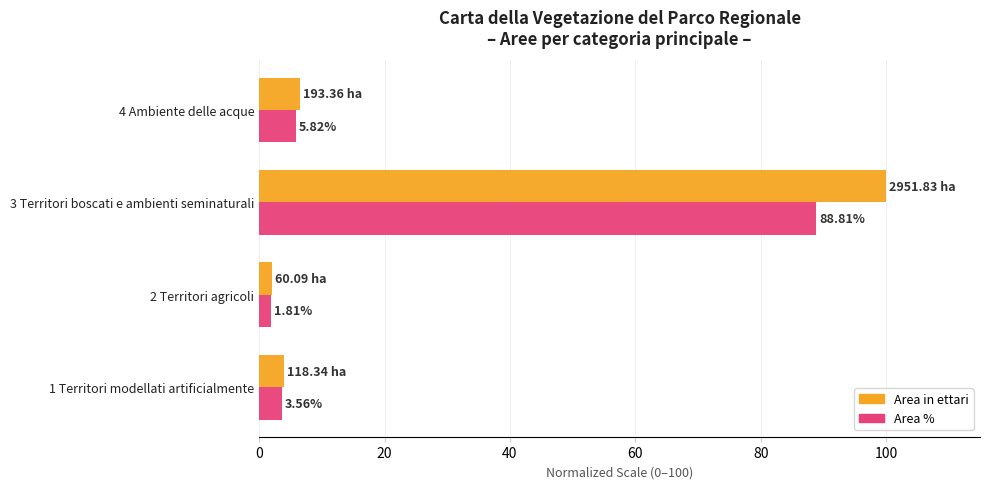

Which series changed the most between 2 Territori agricoli and 3 Territori boscati e ambienti seminaturali?

Area in ettari